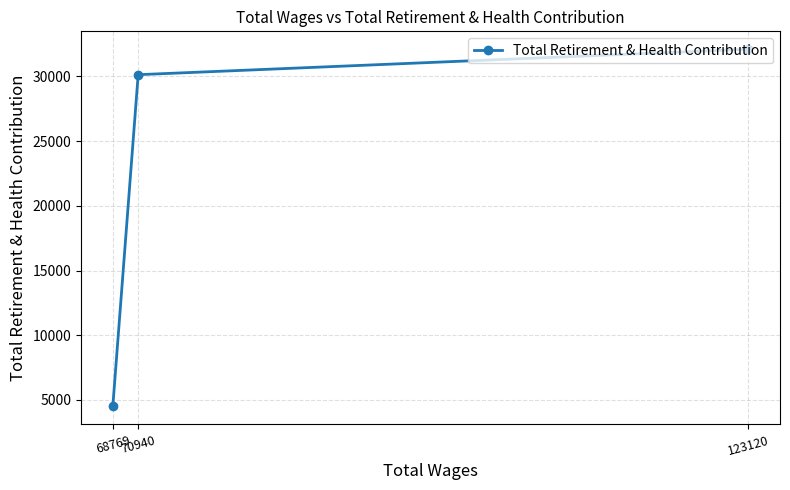

Between 70940 and 123120, which is larger?

123120